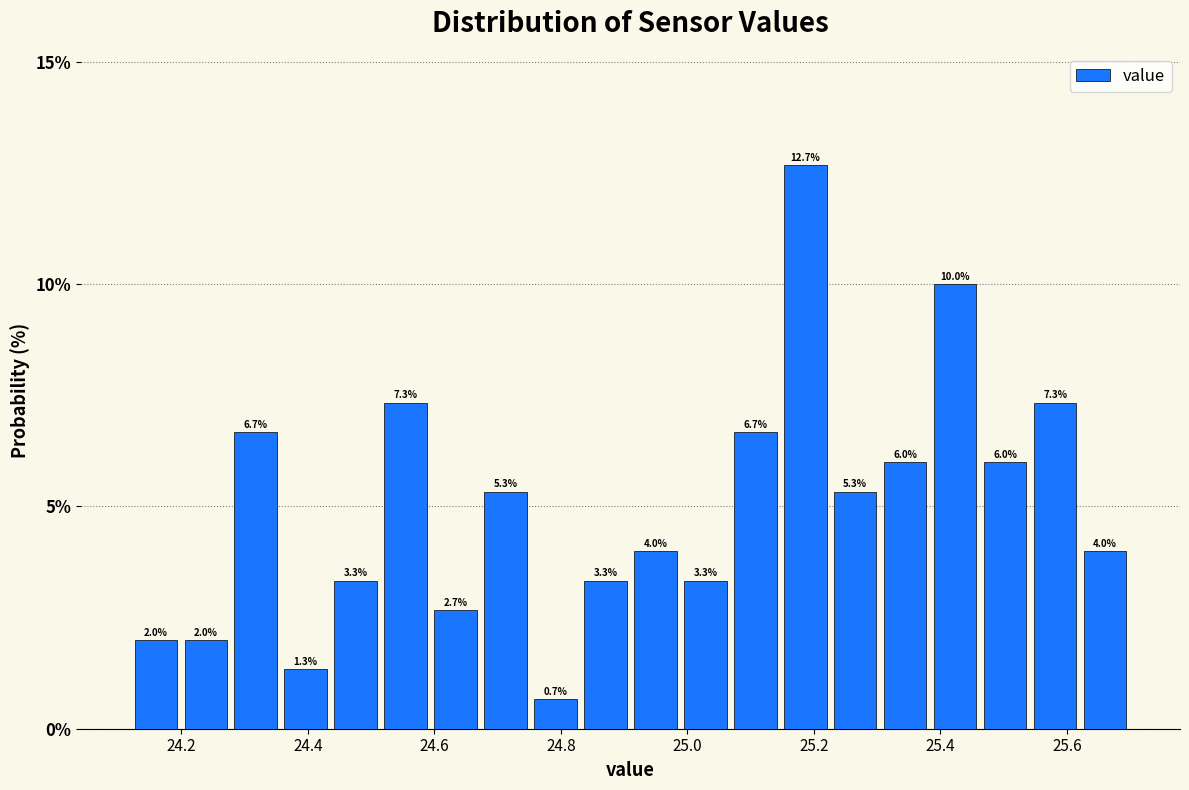

Read against the x-axis, roughly where is the centre of the tallest bar?

25.18